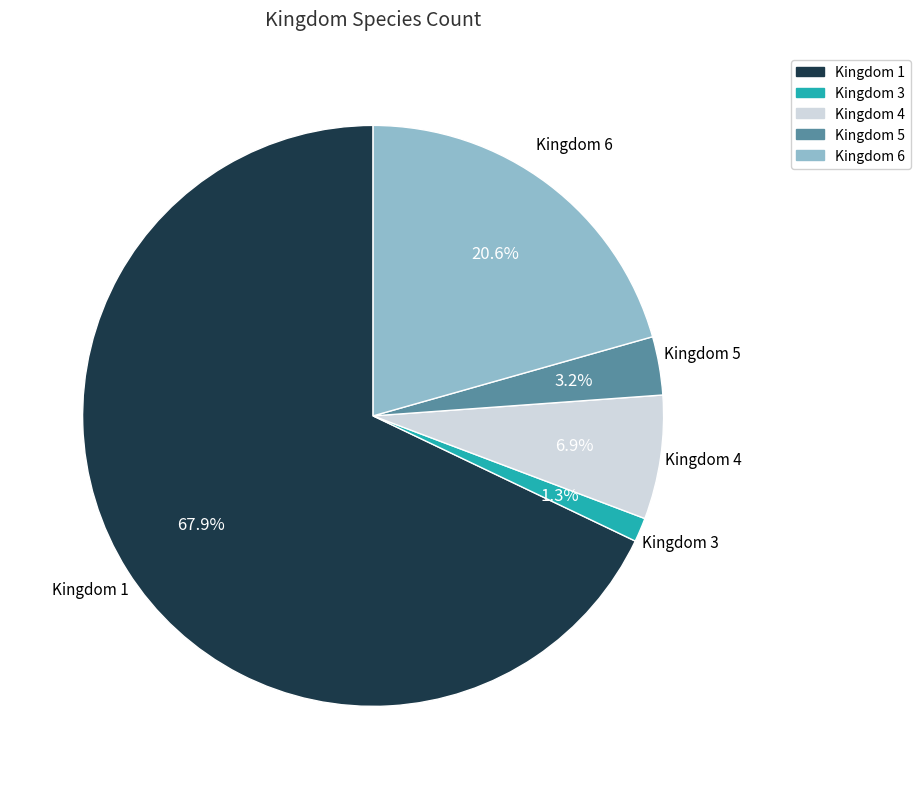

To the nearest percent, what is the difference between the largest and smallest slice percentages?

67%